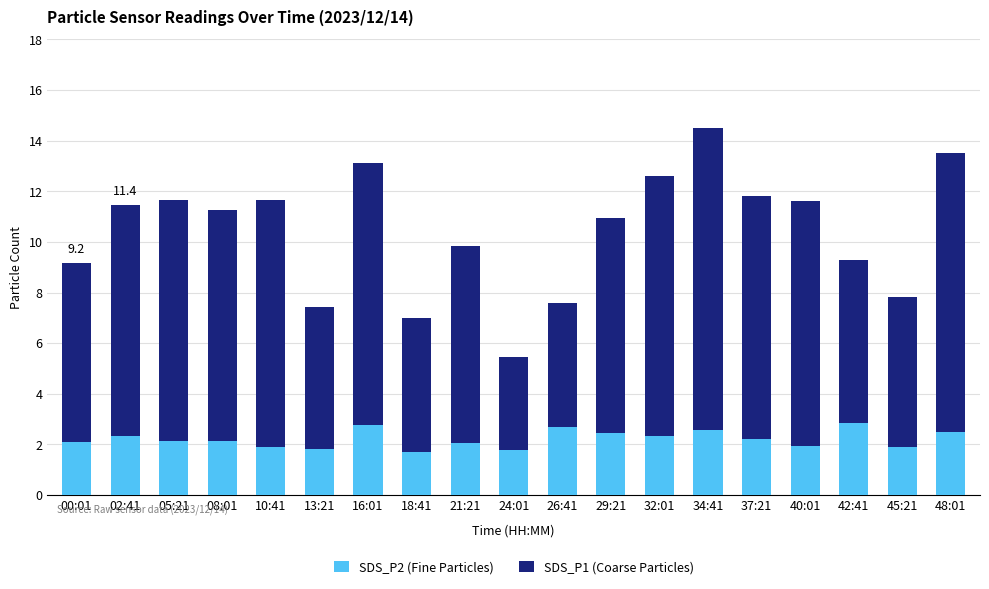

What is the sum of the SDS_P2 (Fine Particles) values at 34:41 and 13:21?

4.4